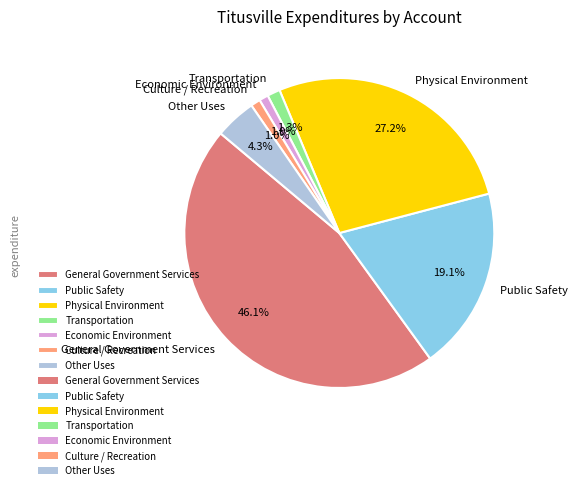

How many slices are in this pie chart?

7